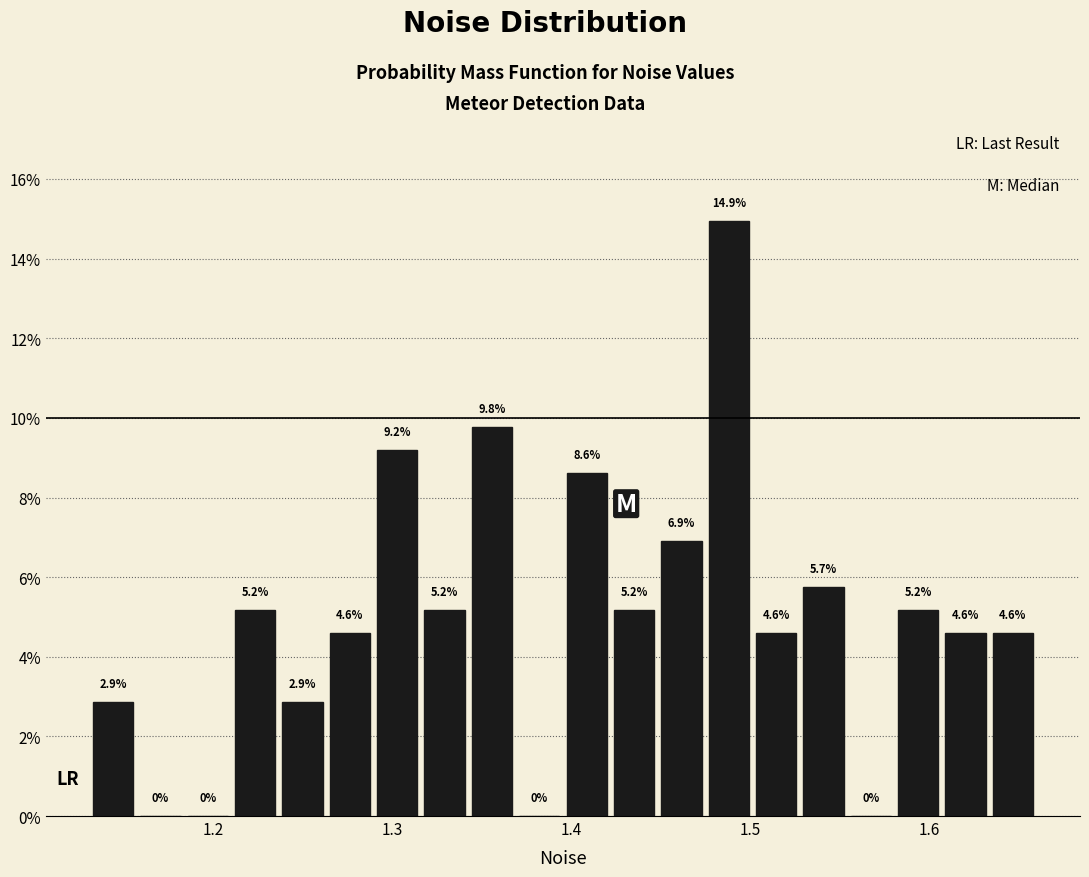

Around what value on the x-axis is the tallest bar? Give the approximate position of its centre, as read against the axis.

1.49